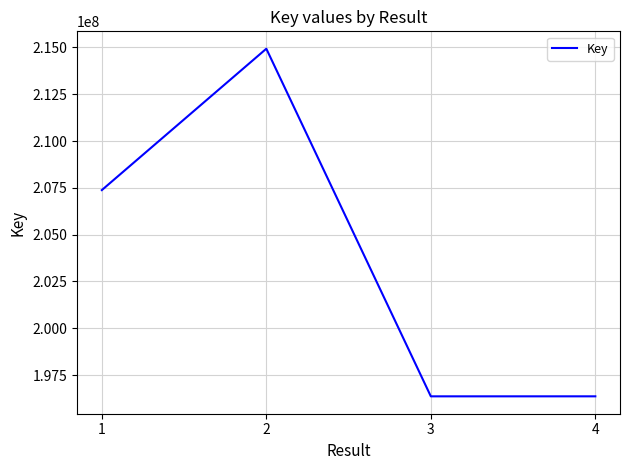

What is the average value?

203758569